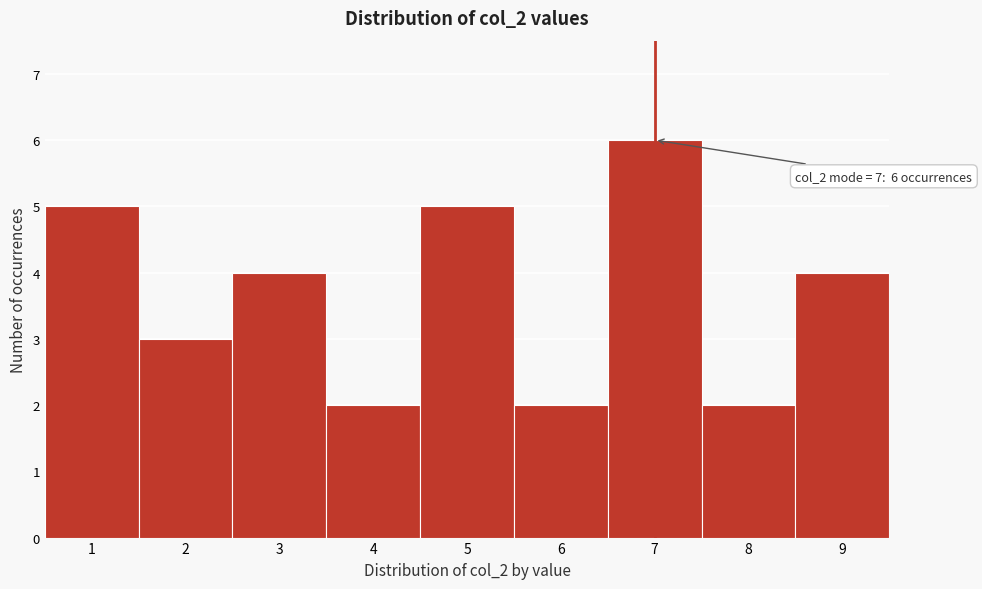

Which range on the x-axis has the tallest bar?

6.5 to 7.5